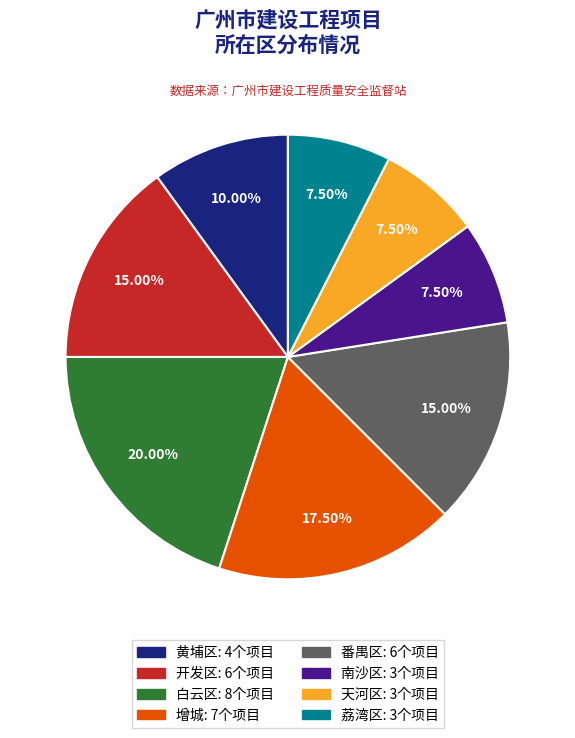

To the nearest percent, what is the combined percentage of 开发区 and 番禺区?

30%